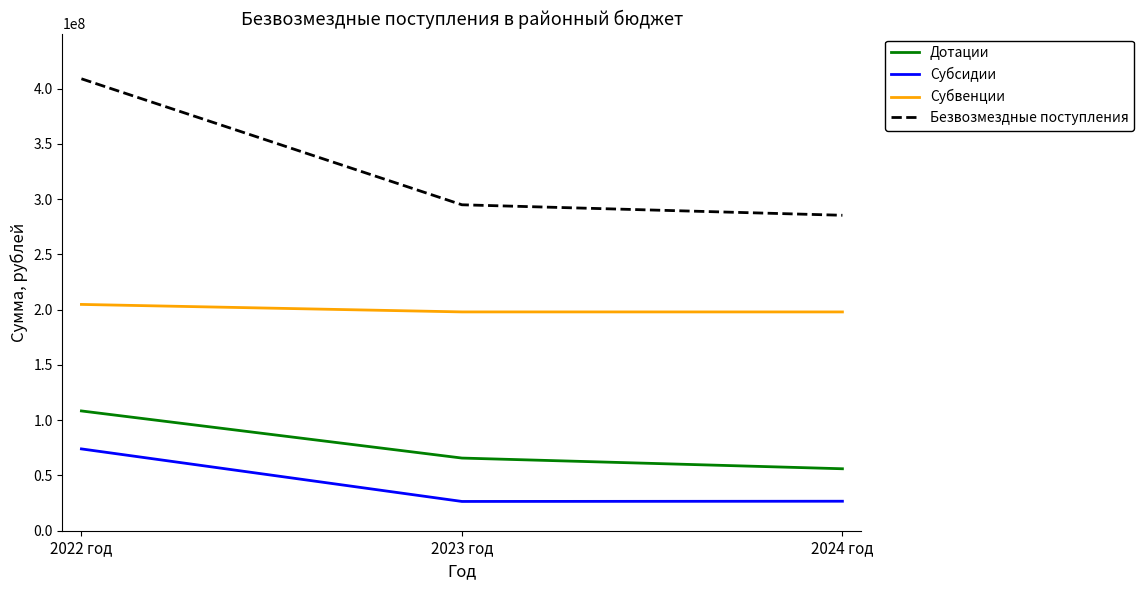

Which series changed the most between 2022 год and 2023 год?

Безвозмездные поступления